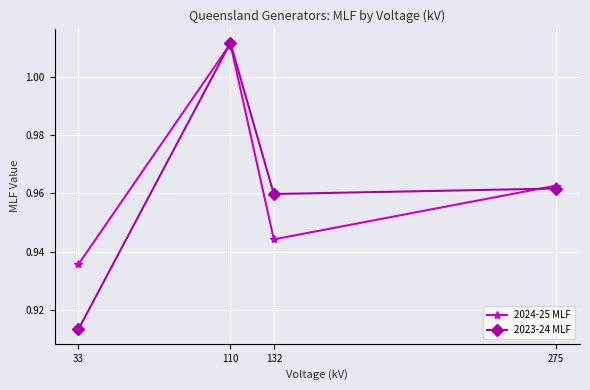

At which label does 2024-25 MLF reach its minimum?

33